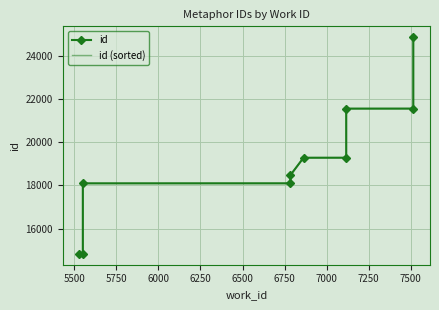

What is the difference between the maximum and minimum values in the id series?

10024